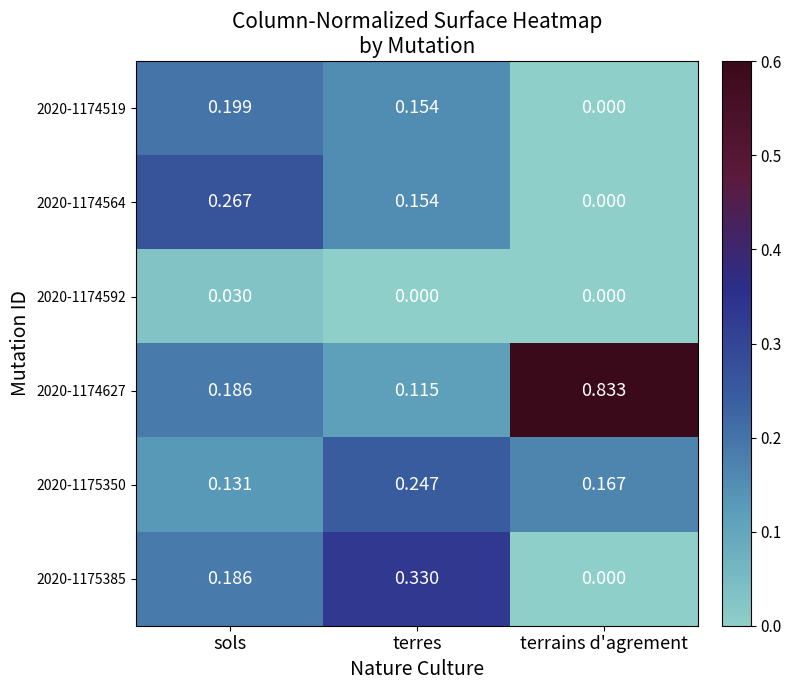

Is the value of 2020-1174564 at sols greater than the value of 2020-1175385 at terres?

No